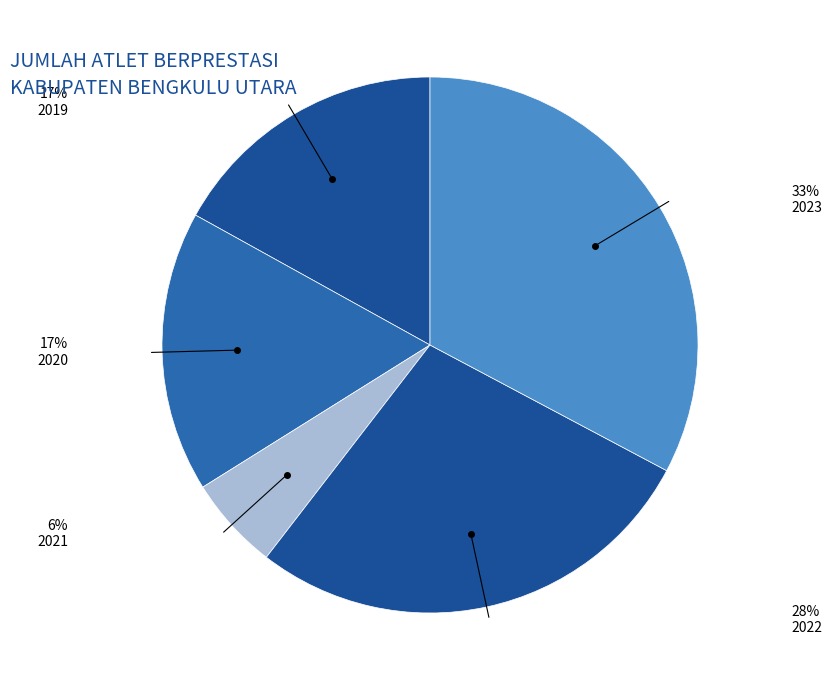

Count the number of slices in the pie.

5